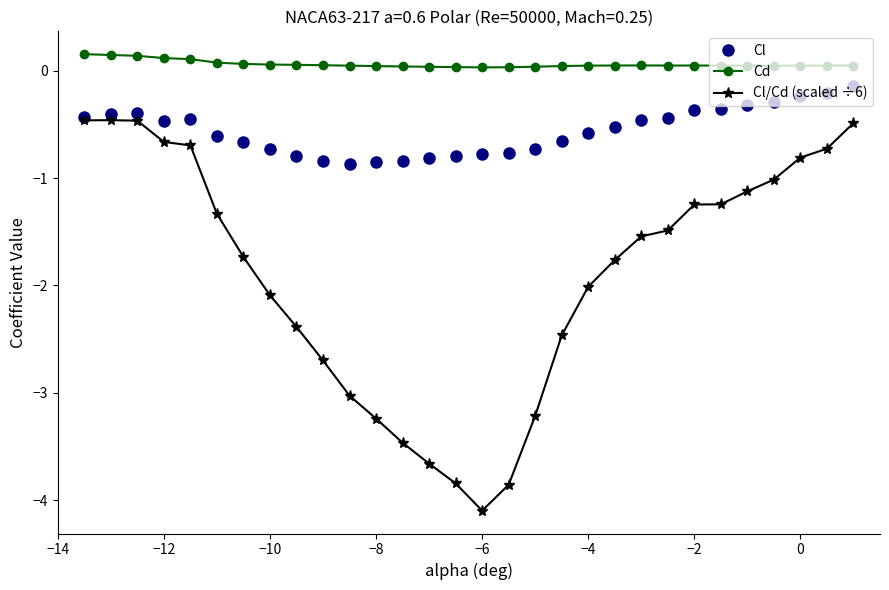

Which series has the largest range (max minus min)?

Cl/Cd (scaled ÷6)